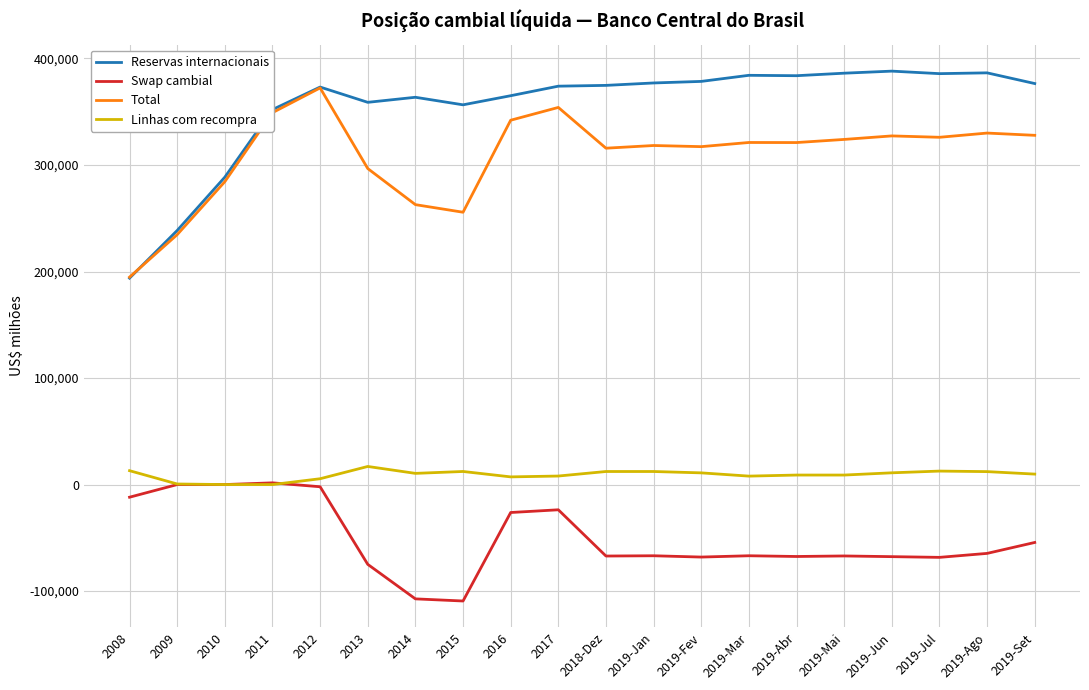

What is the sum of the Total values at 2016 and 2013?

638647.9